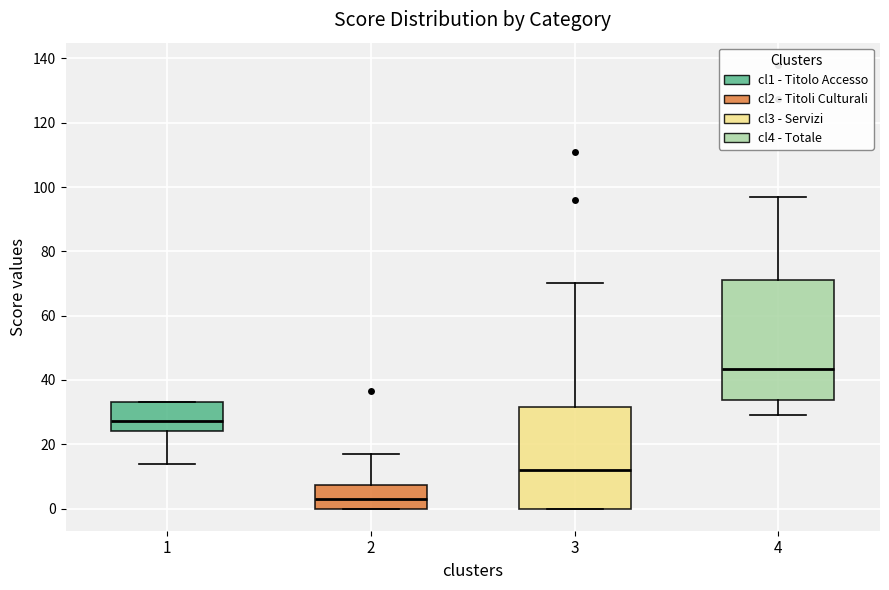

Where does the upper whisker of the box at x = 2 end on the y-axis? The values are not printed on the chart, so give them approximately, as read against the axis.

18